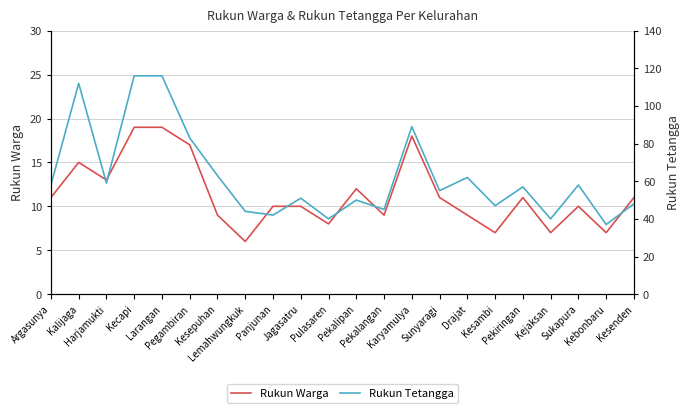

Which series has the largest total across all categories?

Rukun Tetangga